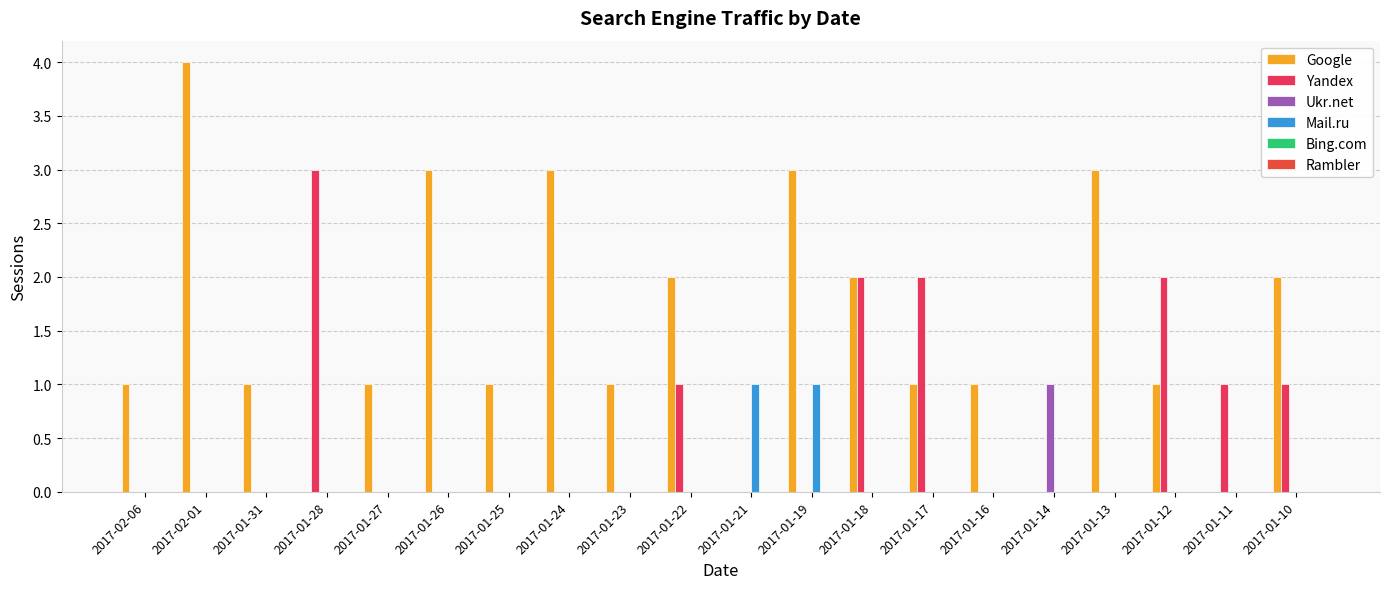

How many data points does each series have?

20